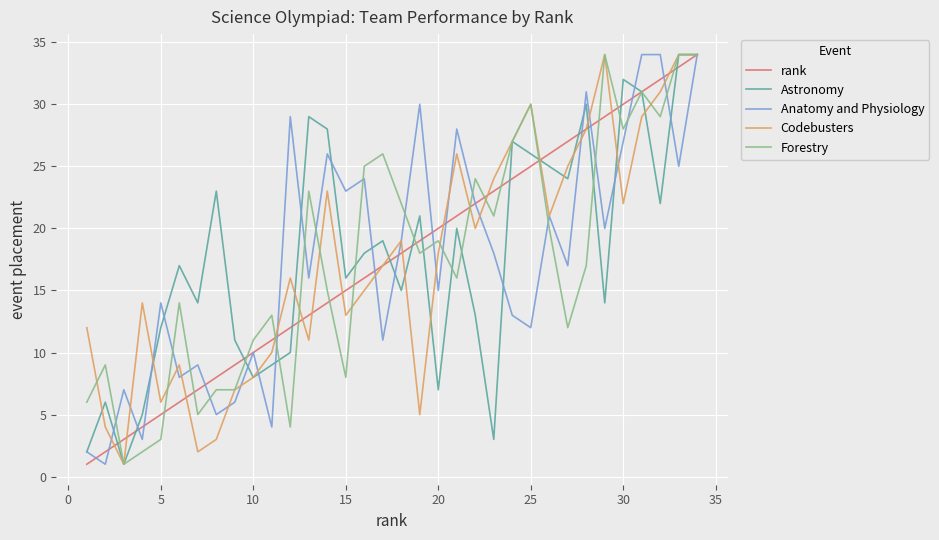

The Astronomy series shows 32 at 30. True or false?

True